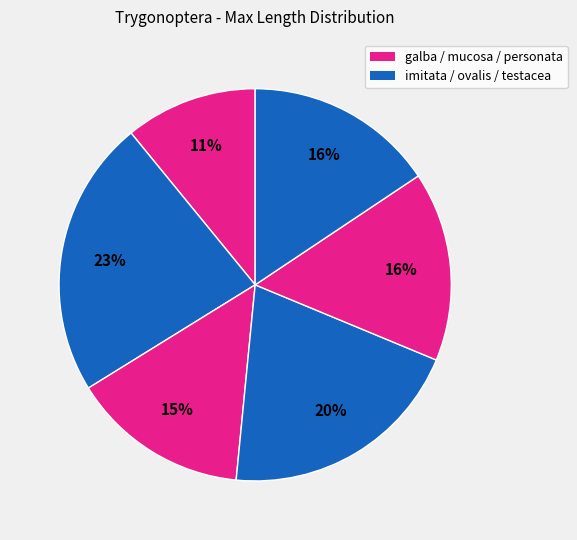

How many slices are in this pie chart?

6